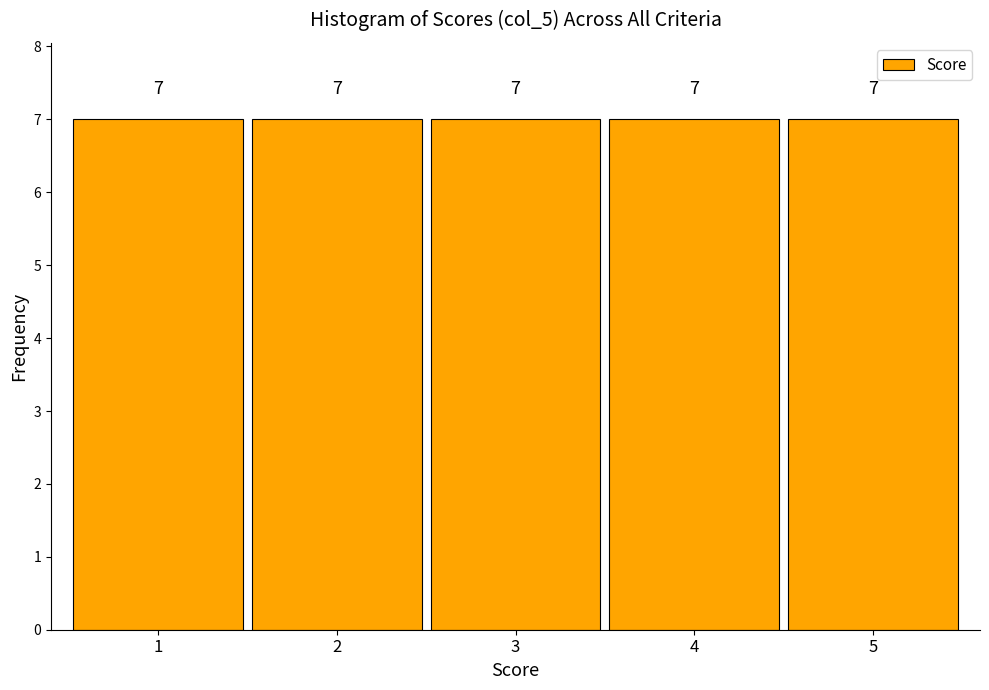

Reading left to right, list every bar in this chart as the range it spans on the x-axis followed by its height.

0.5 to 1.5: 7
1.5 to 2.5: 7
2.5 to 3.5: 7
3.5 to 4.5: 7
4.5 to 5.5: 7